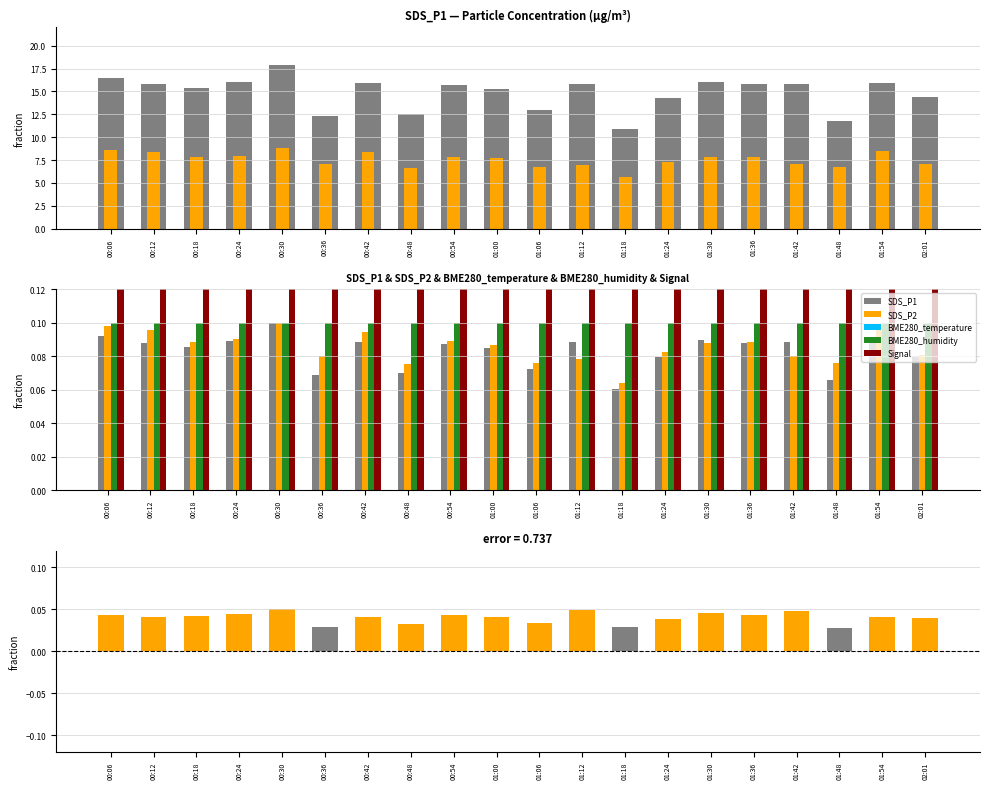

What is the total value across all series at 00:48?

1.1